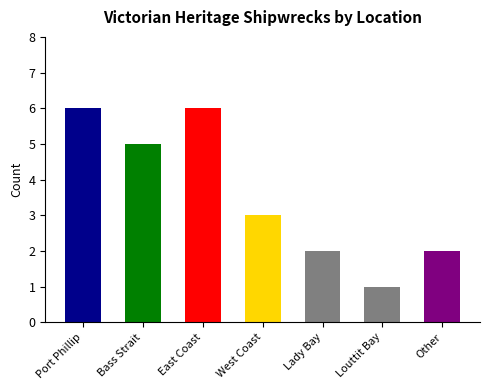

At which label does the data first exceed 3?

Port Phillip